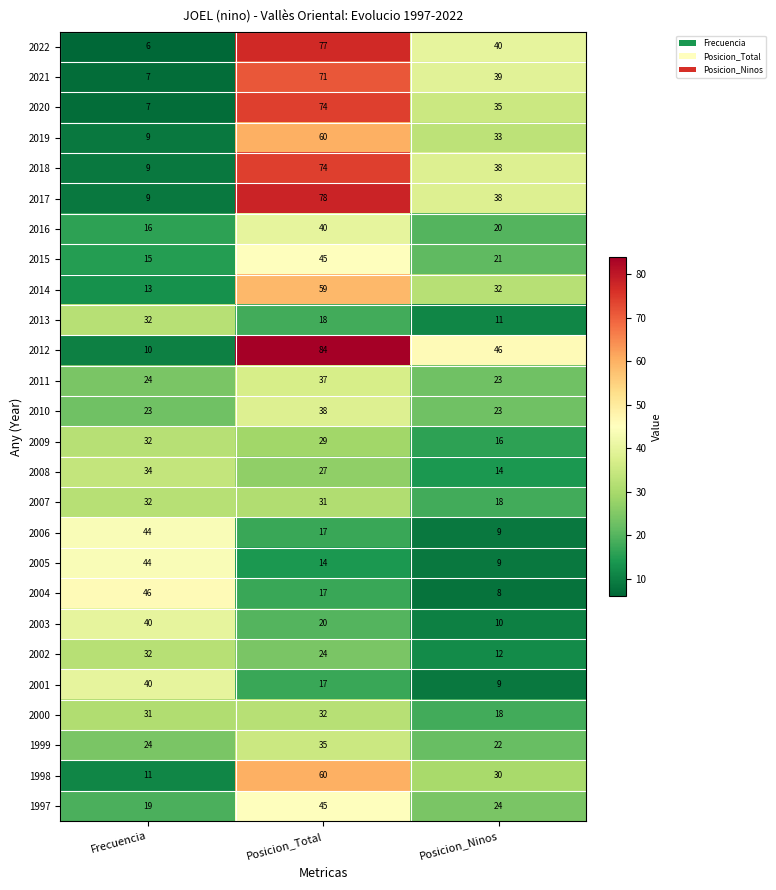

The 2016 series shows 6 at Frecuencia. True or false?

False